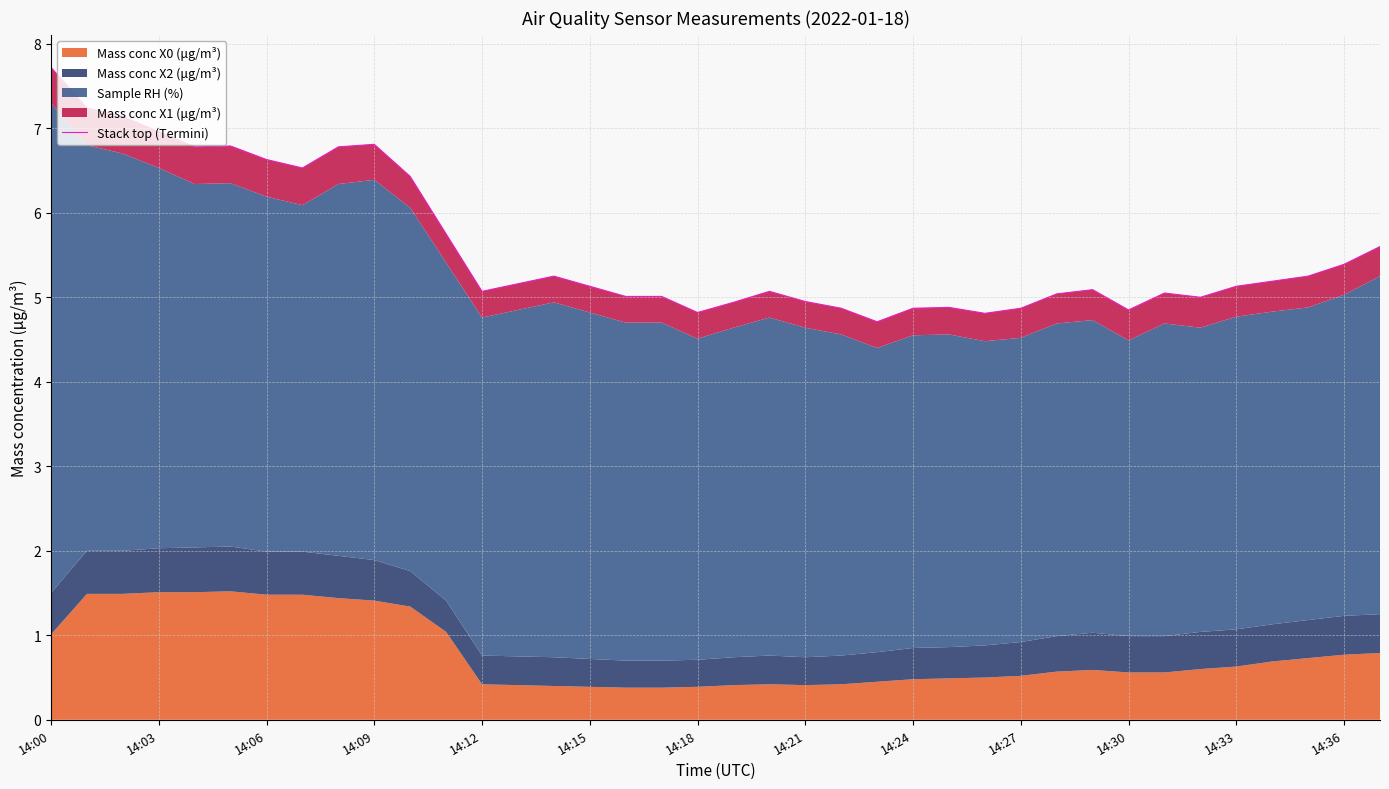

Which category has the highest value across all series?

14:00